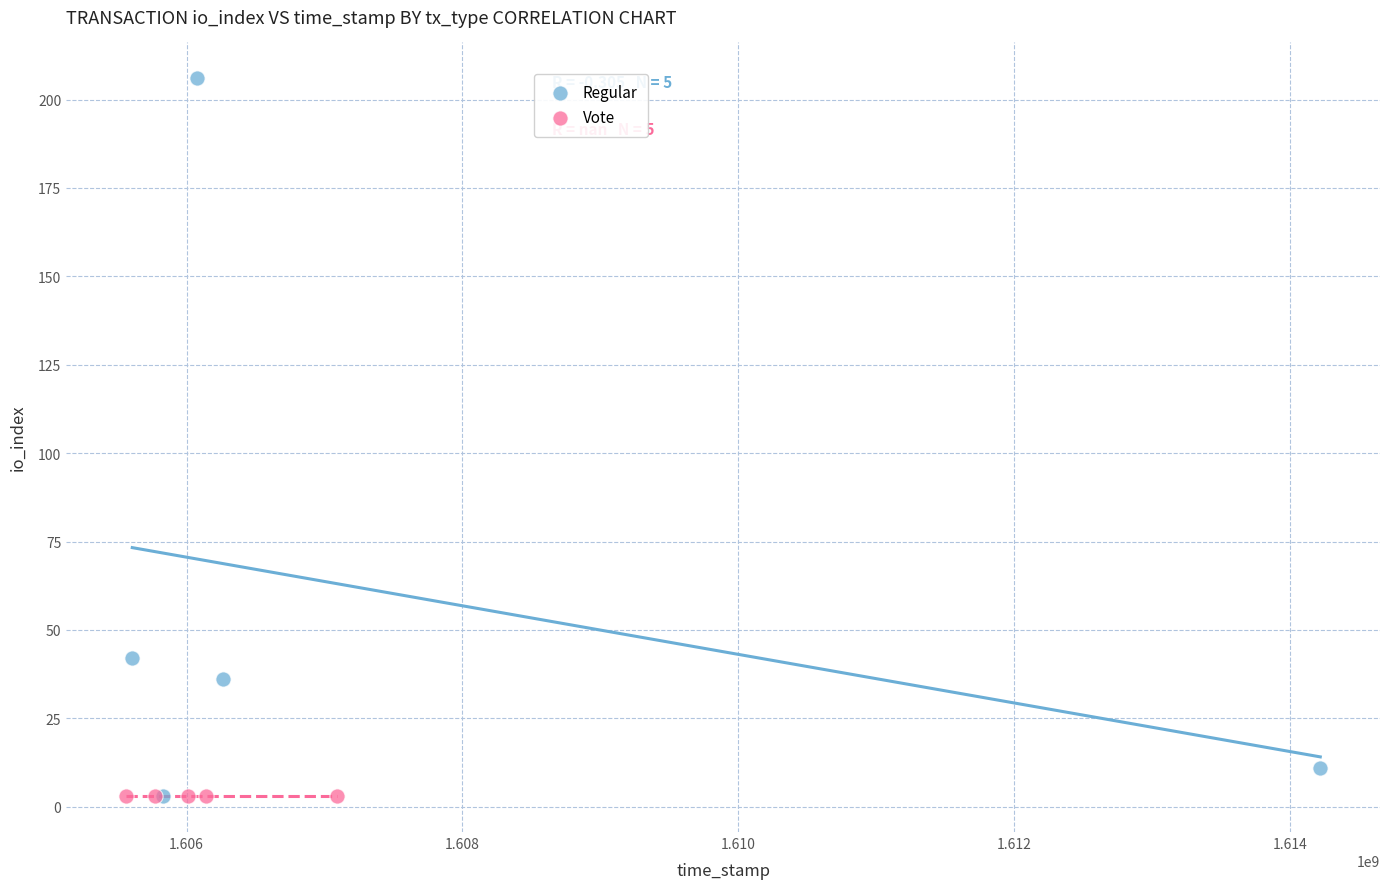

What are all the series names shown in the legend?

Regular, Vote